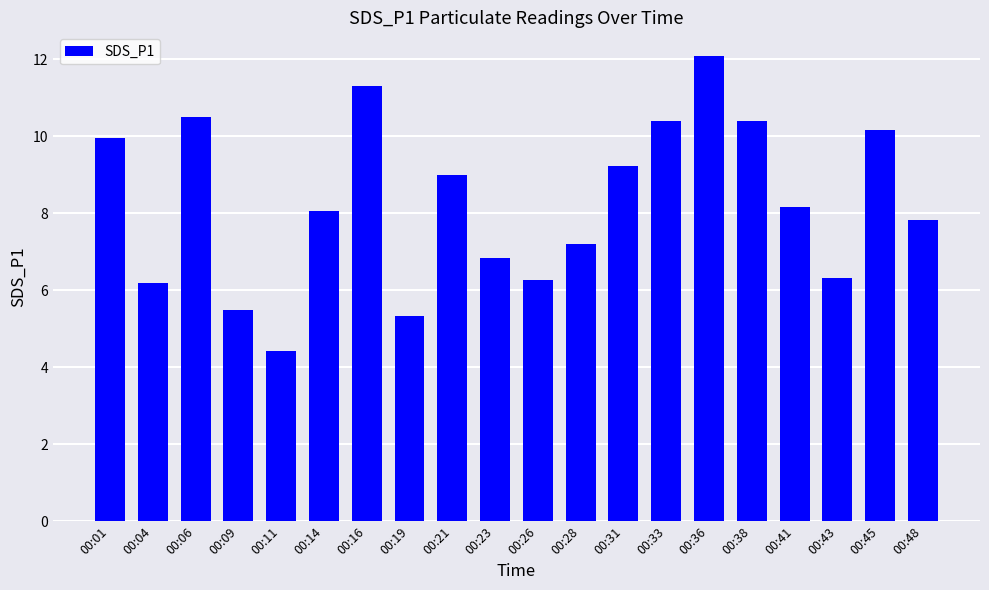

What is the sum of the values at 00:11 and 00:28?

11.6